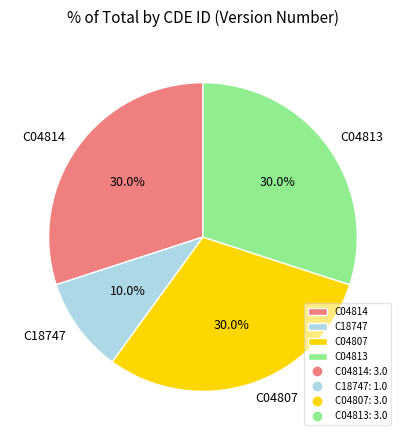

Does C04814 represent more than half of the total?

No